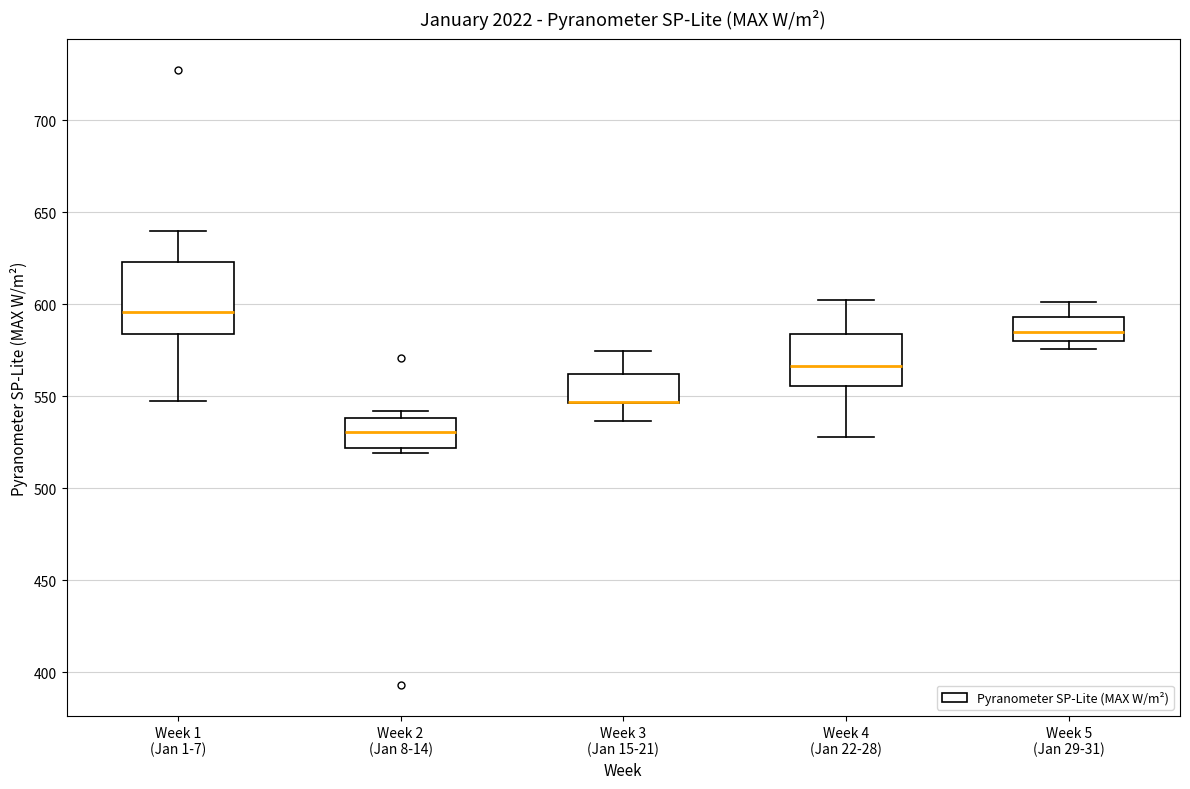

Reading left to right, read every box against the y-axis: the position of its median line, the range the box covers, and the ends of its whiskers. The values are not printed on the chart, so give them approximately, as read against the axis.

Week 1 (Jan 1-7): median 595, box 585 to 625, whiskers 545 to 640
Week 2 (Jan 8-14): median 530, box 520 to 540, whiskers 520 (just below the box's lower edge) to 540 (just above the box's upper edge)
Week 3 (Jan 15-21): median 545 (drawn on the box's lower edge), box 545 to 560, whiskers 535 to 575
Week 4 (Jan 22-28): median 565, box 555 to 585, whiskers 530 to 600
Week 5 (Jan 29-31): median 585, box 580 to 595, whiskers 575 to 600